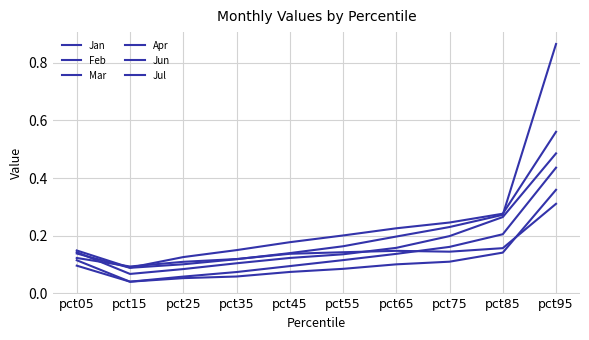

What is the greatest value displayed?

0.9